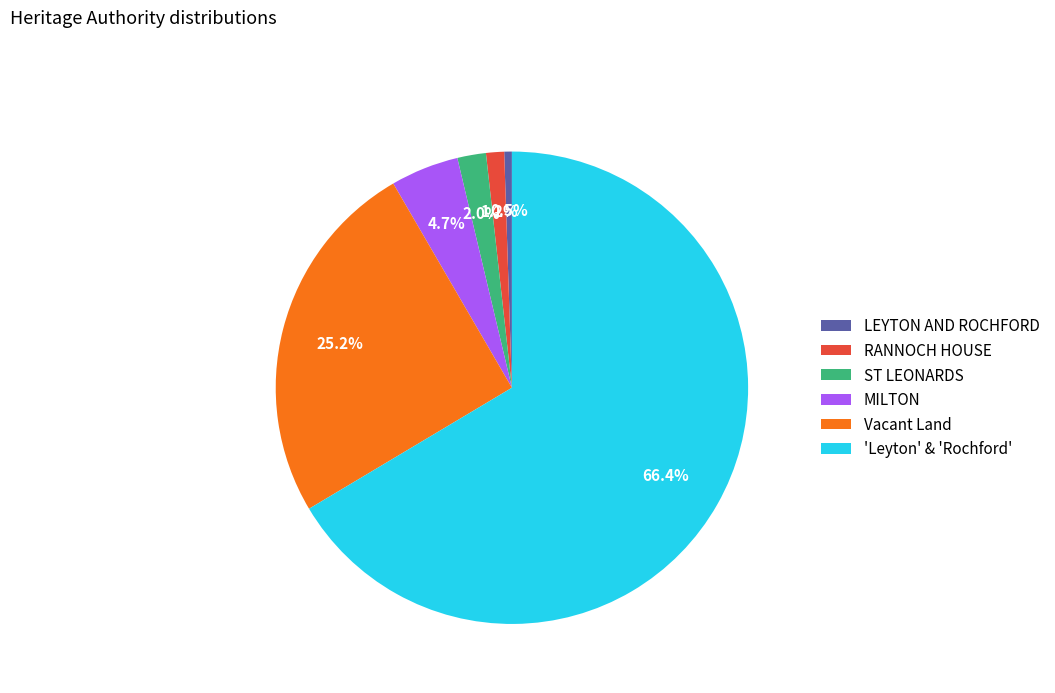

How many segments does this pie chart have?

6